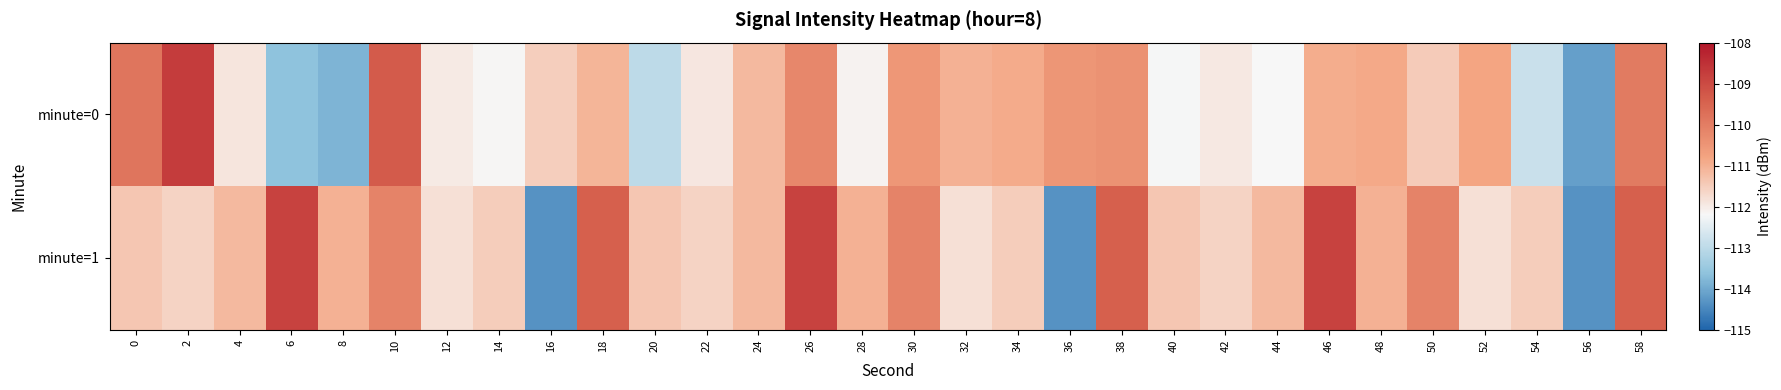

What is the maximum value shown in the chart?

-108.7